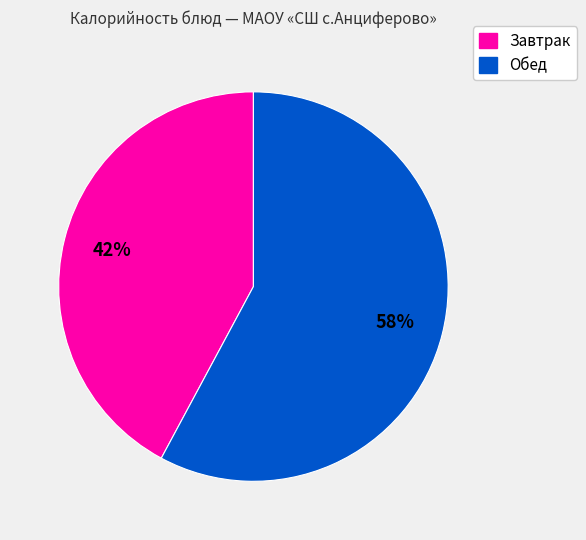

How many segments does this pie chart have?

2